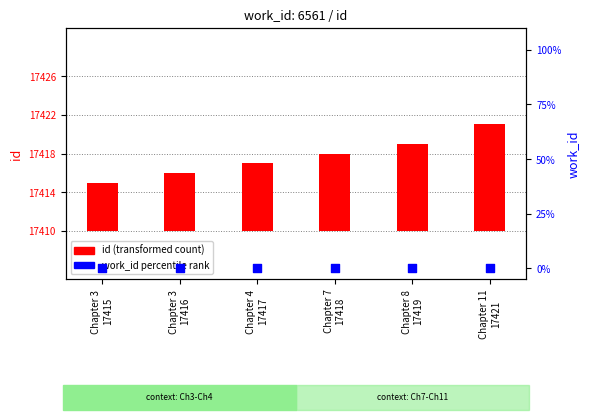

Which series reaches the minimum Y coordinate?

work_id percentile rank